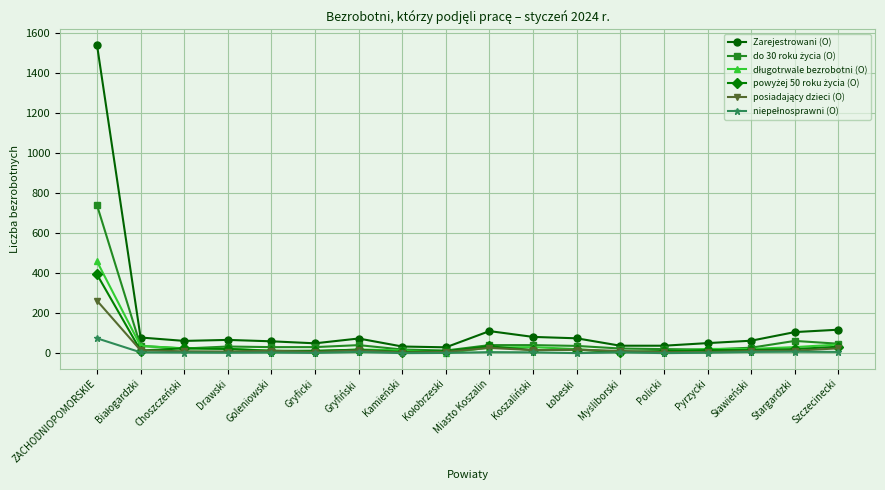

The Zarejestrowani (O) series shows 50 at Pyrzycki. True or false?

True